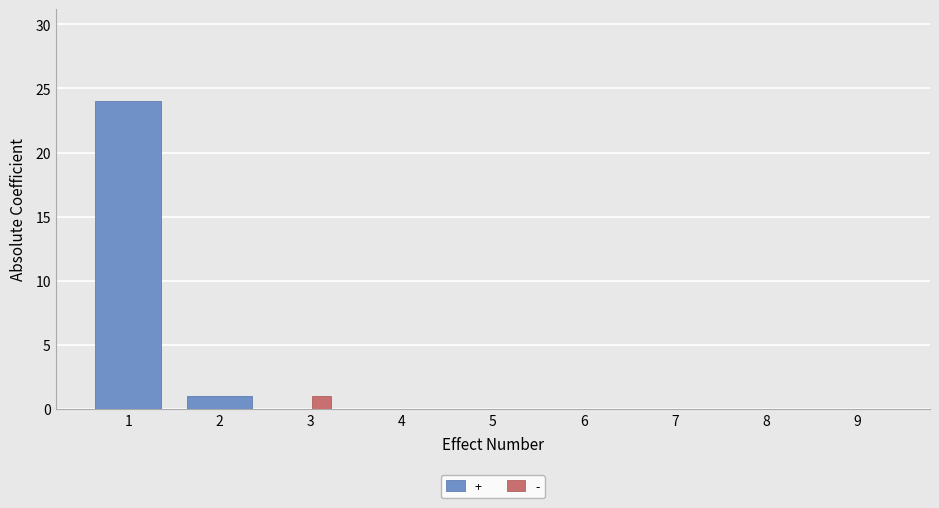

The + series shows 0 at 7. True or false?

True